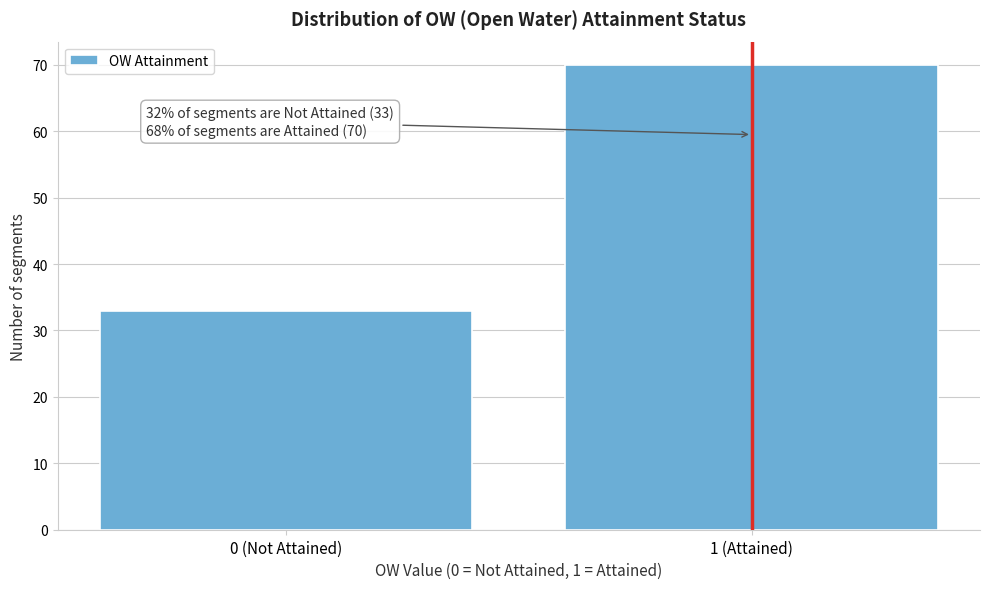

Reading right to left, what are all the values shown in this chart?

70	33